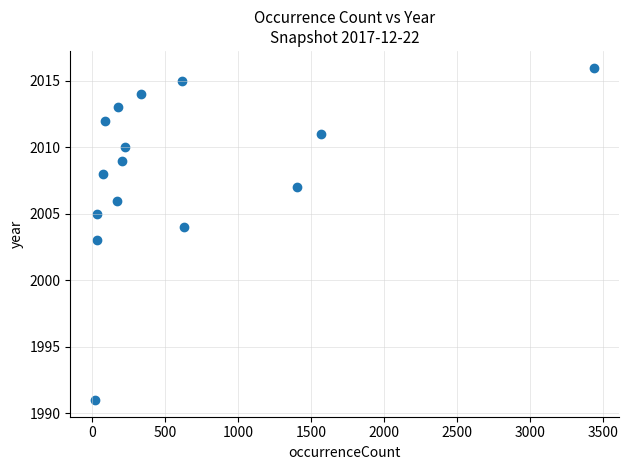

What is the range of Y values (max minus min)?

25